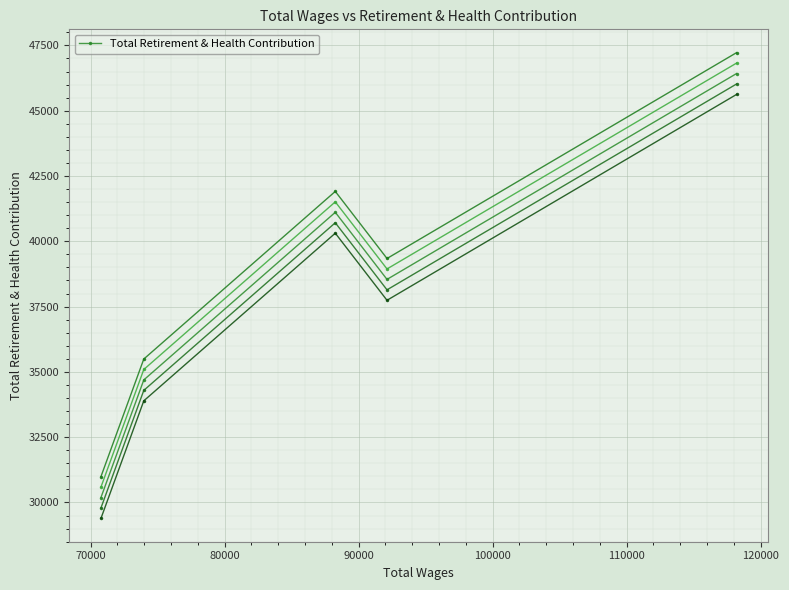

How many interior local valleys does the Total Retirement & Health Contribution series have?

1